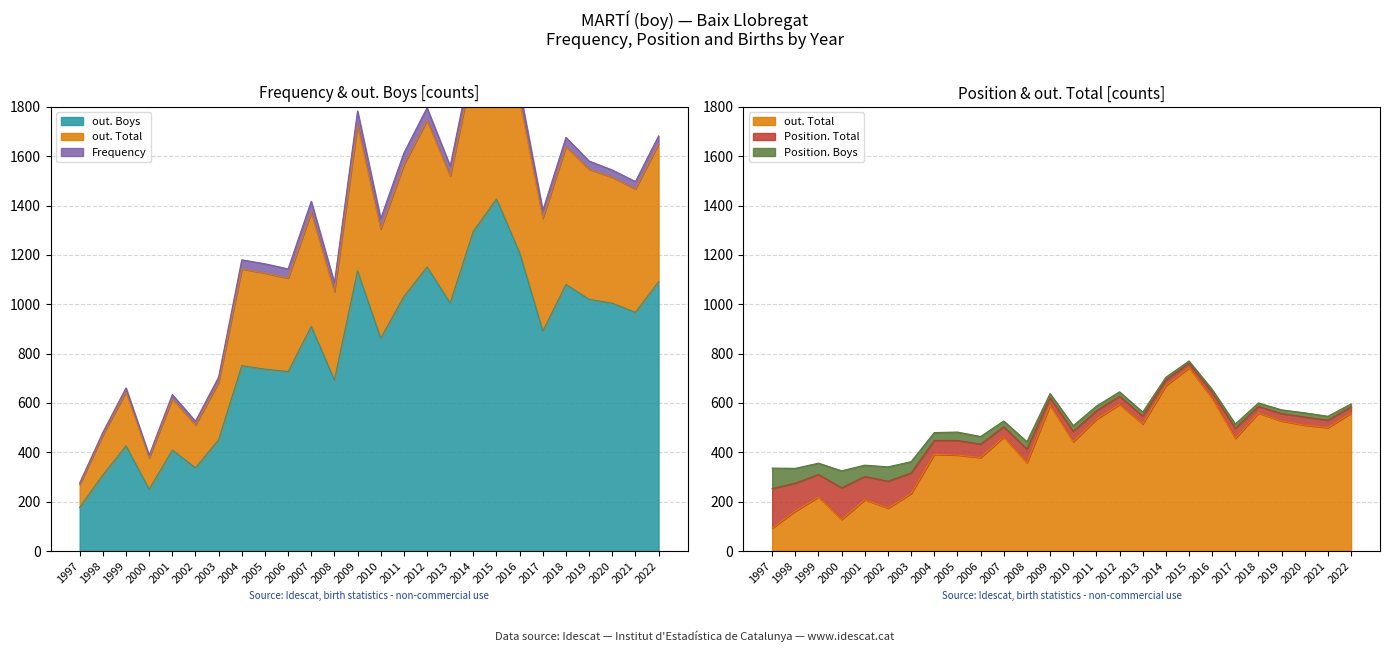

At which category does out. Total reach its first local peak?

1999